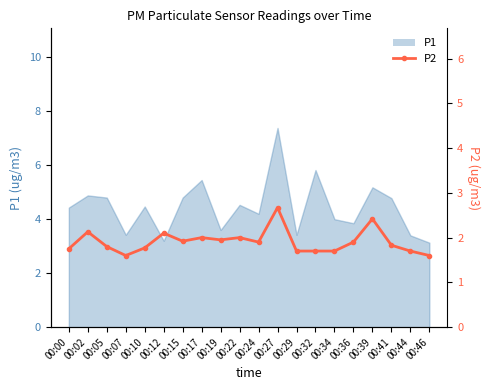

What is the minimum value shown in the chart?

1.6